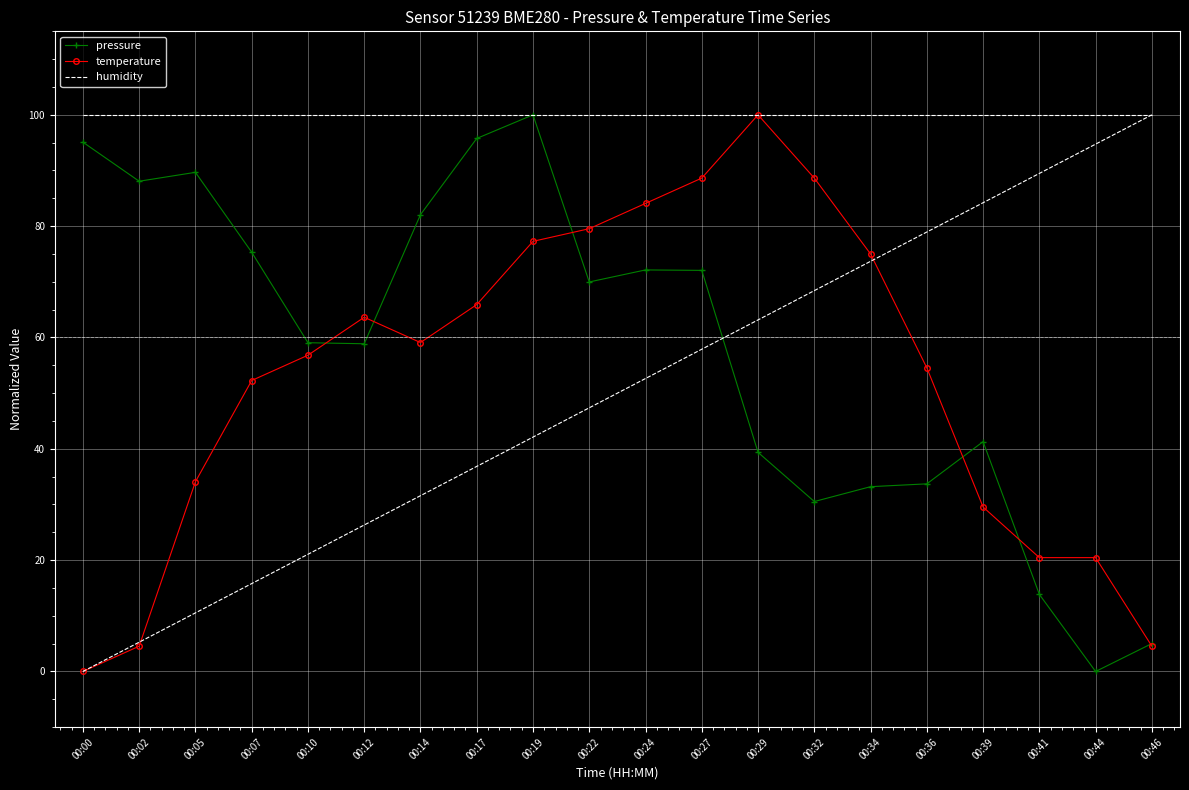

What is the value of the humidity point at the 12th from the left?

100.0